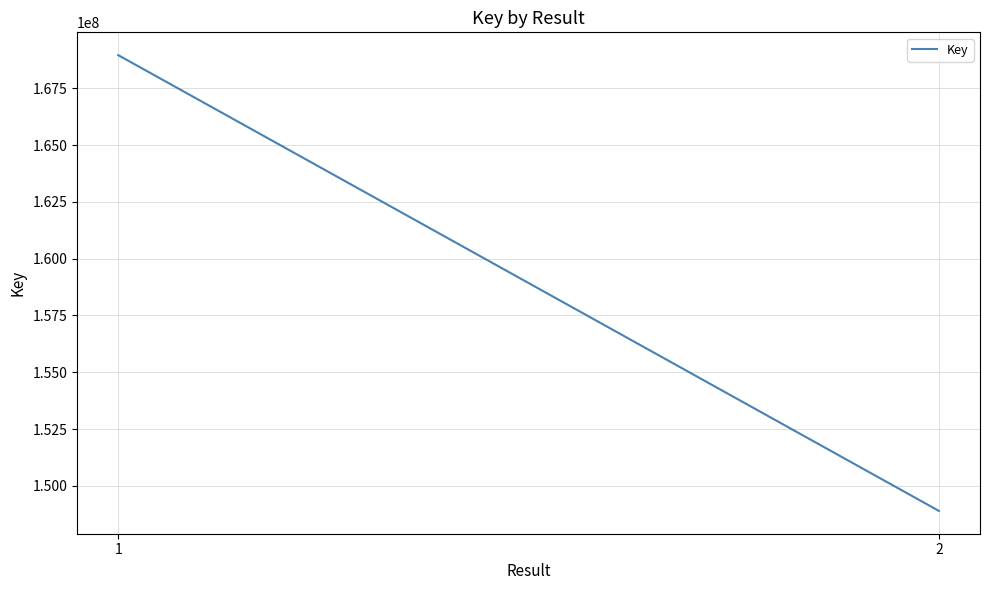

True or false: the data shows 244498469 at 2.

False